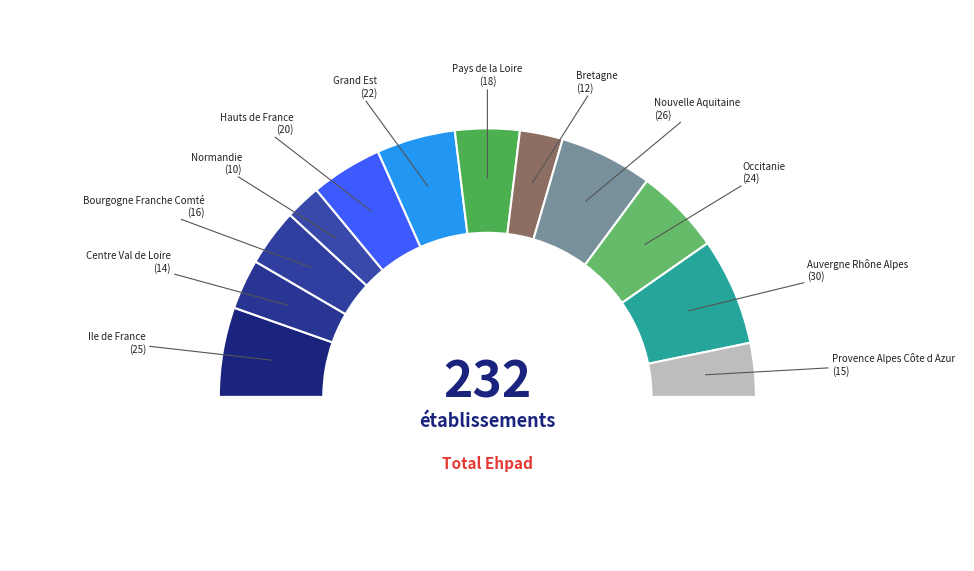

Count the number of slices in the pie.

12